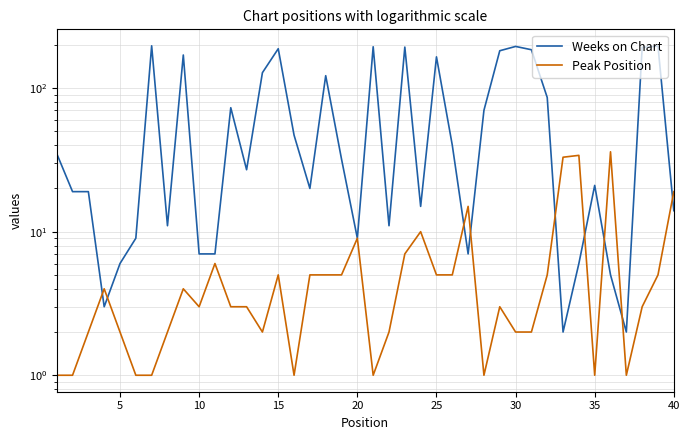

Rank the series by their average value, from highest to lowest.

Weeks on Chart, Peak Position